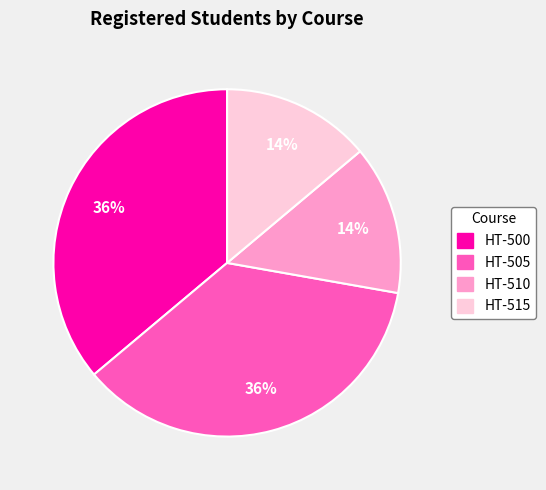

What is the ratio of the value at HT-505 to the value at HT-510?

2.6